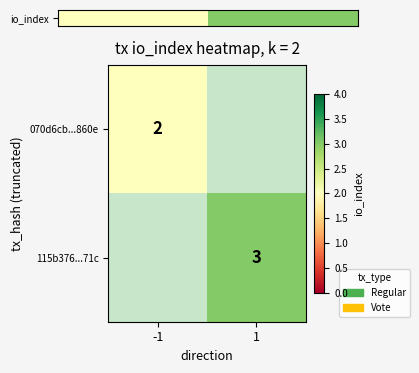

The 070d6cb...860e series shows 2 at -1. True or false?

True